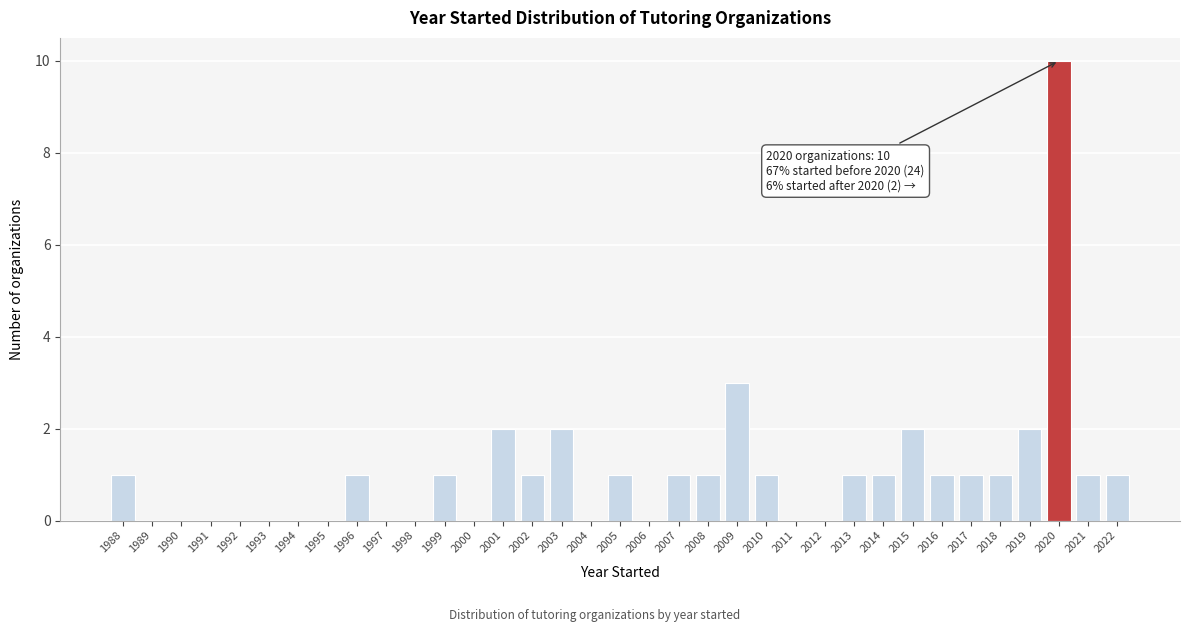

Approximately how many times larger is the value at 1999 compared to 2008?

1.0